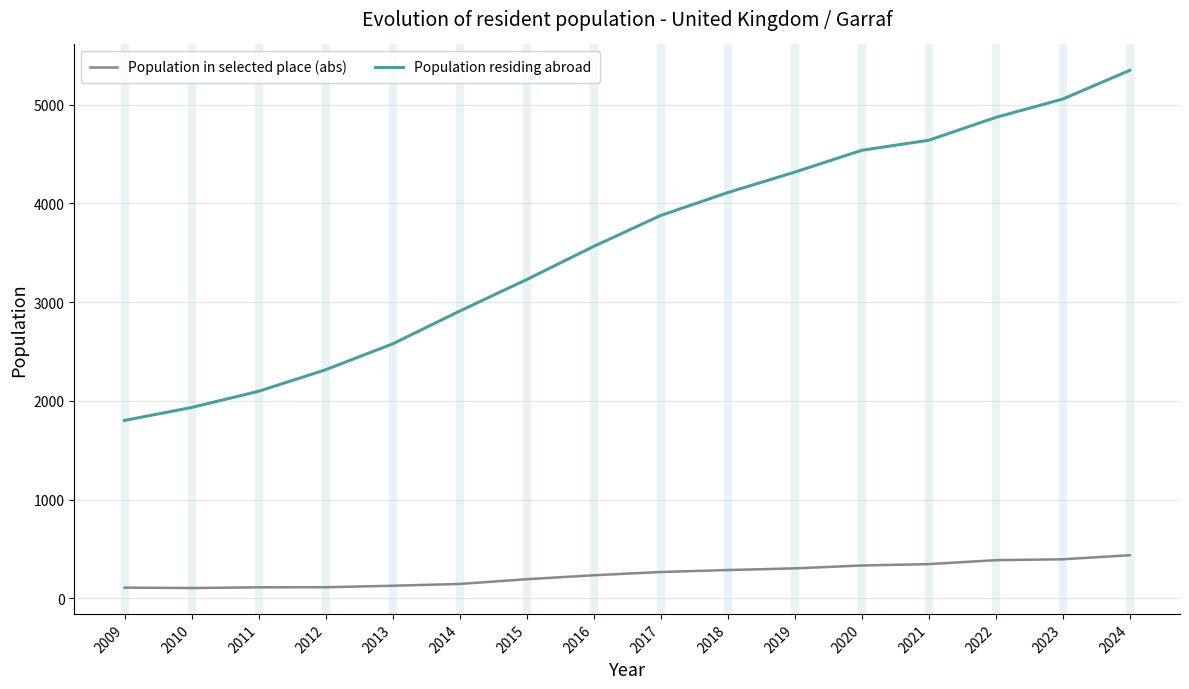

True or false: Population in selected place (abs) and Population residing abroad intersect in this chart.

False